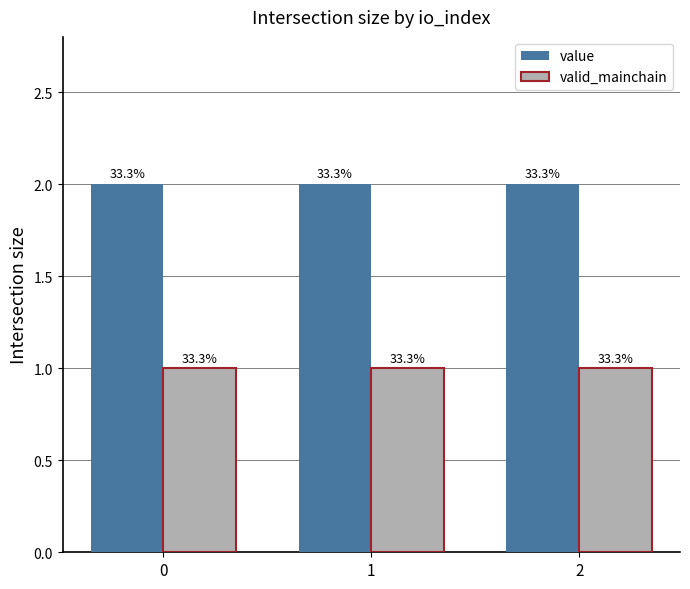

Reading left to right, list all the values displayed in this chart.

value: 2.0	2.0	2.0
valid_mainchain: 1.0	1.0	1.0